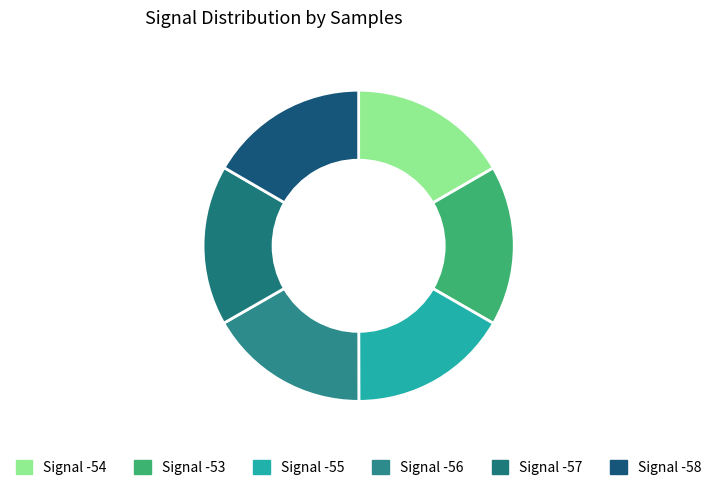

True or false: Signal -55 accounts for 17% of the total.

True